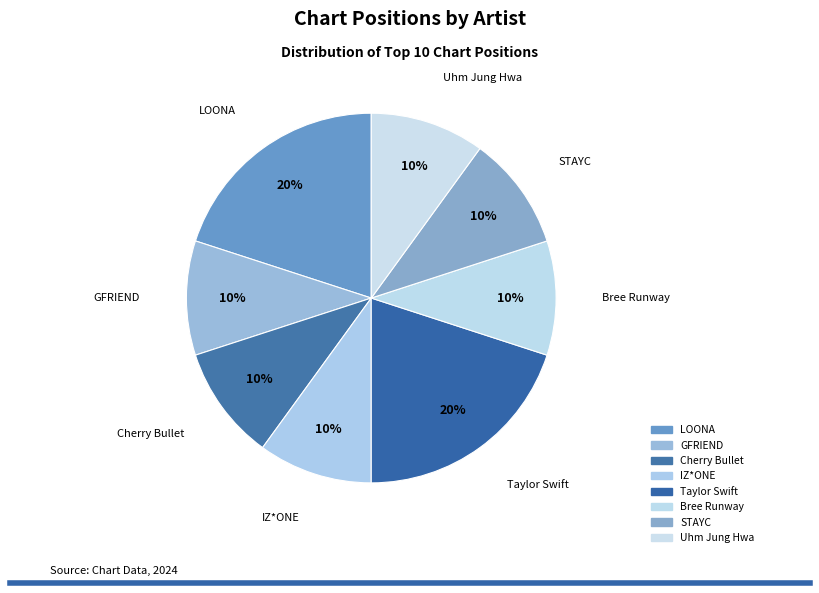

Is Taylor Swift the majority of the pie?

No